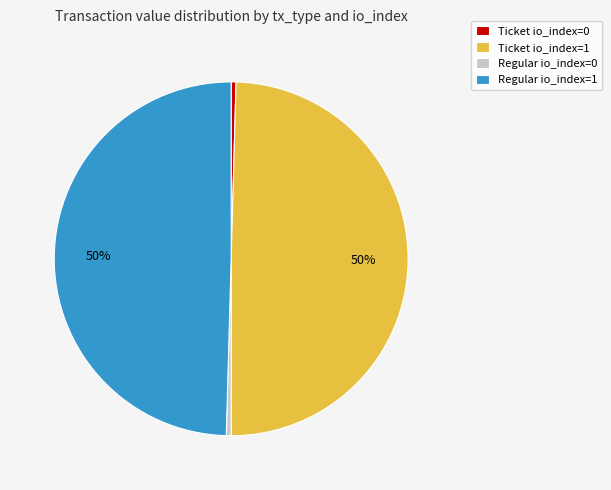

Do Ticket io_index=0 and Regular io_index=0 together represent more than half of the pie?

No